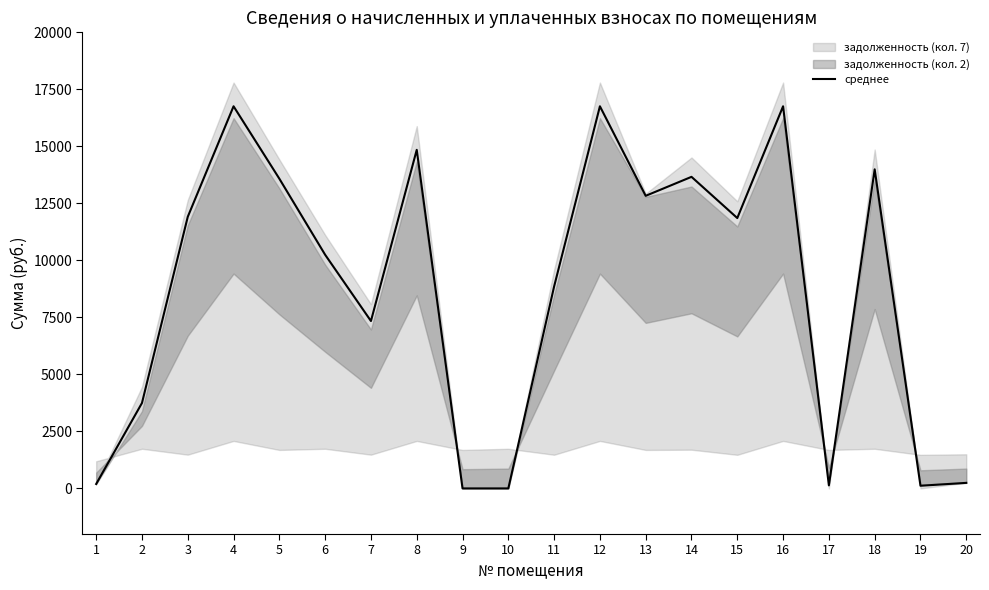

What is the change in value from 8 to 15?

-2991.5